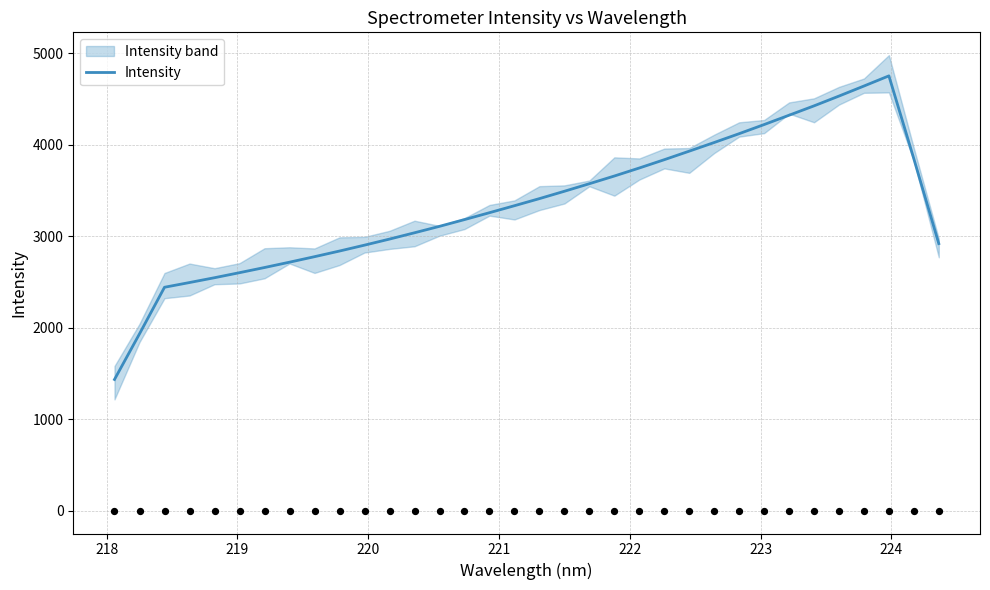

What is the maximum value for Intensity?

4752.3